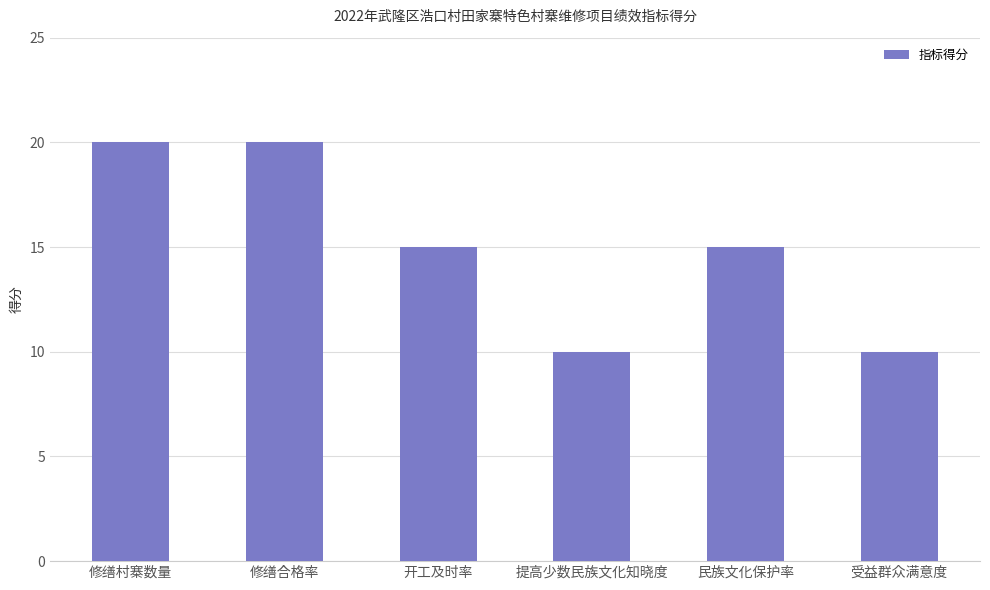

Reading right to left, list all the values displayed in this chart.

受益群众满意度=10	民族文化保护率=15	提高少数民族文化知晓度=10	开工及时率=15	修缮合格率=20	修缮村寨数量=20